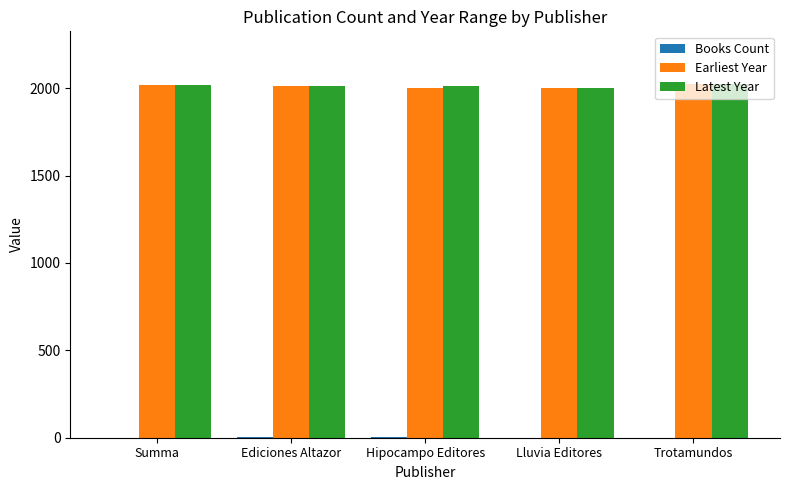

What is the maximum value for Earliest Year?

2022